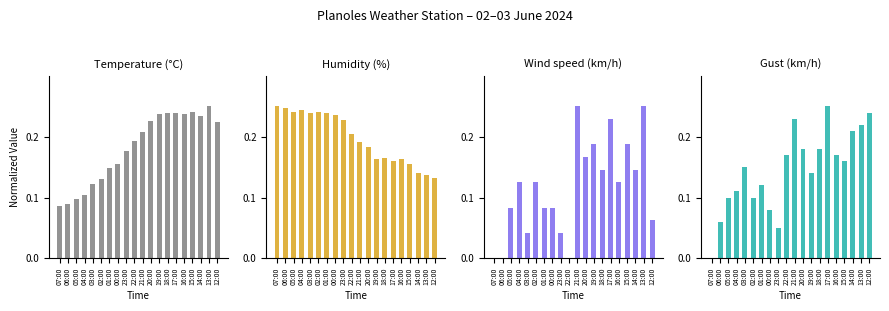

List the series in order of their overall mean, lowest first.

Wind speed (km/h), Gust (km/h), Temperature (°C), Humidity (%)